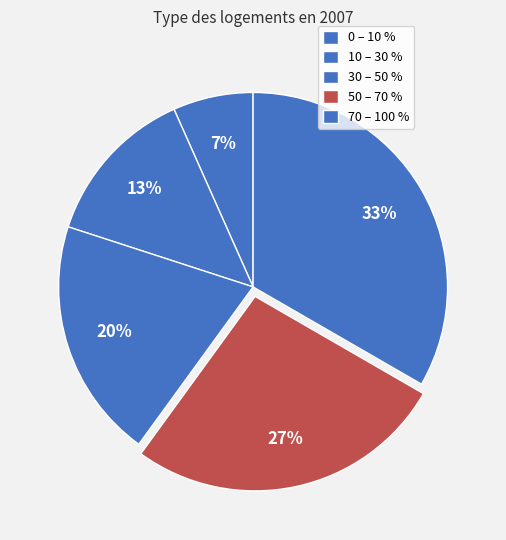

Is there any slice that represents more than half of the pie?

No